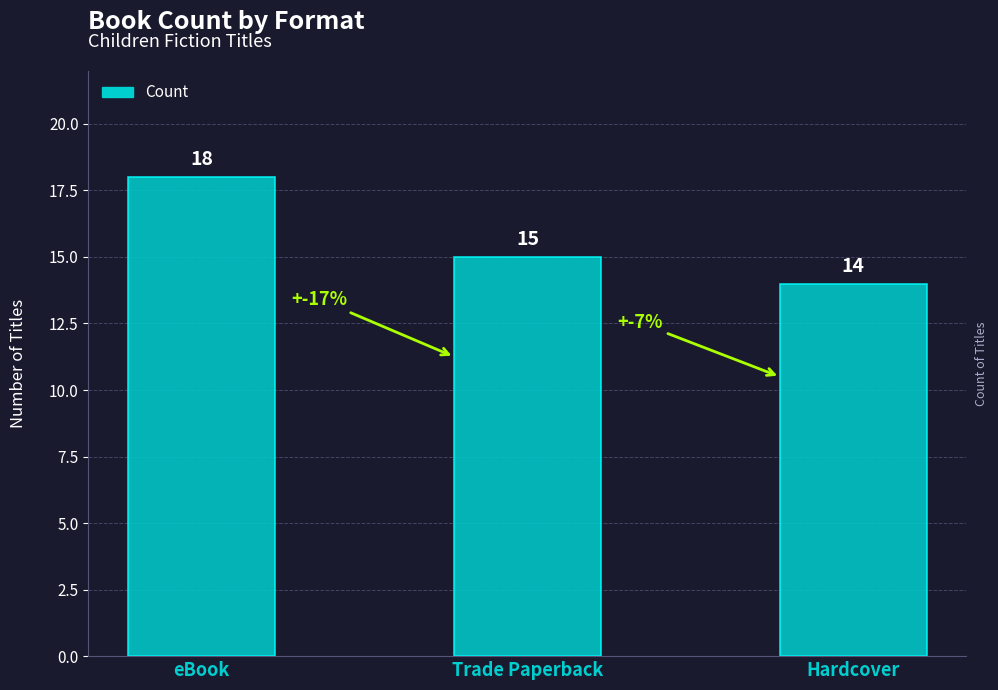

What is the sum of all values?

47